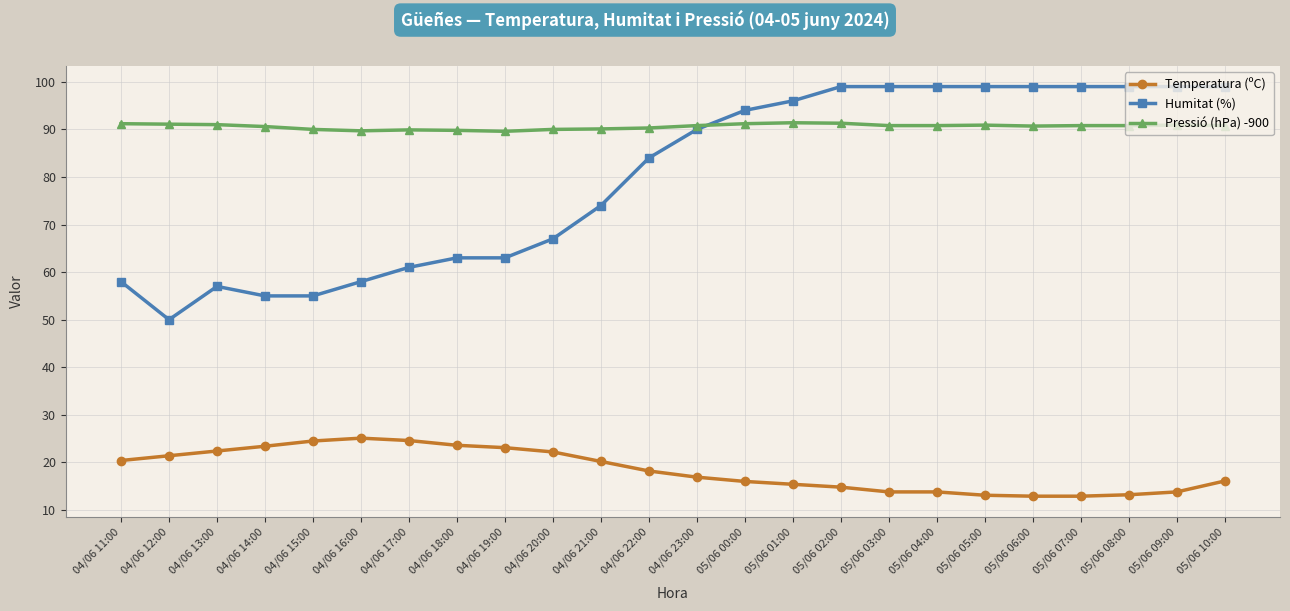

What is the spread (max minus min) of values at 05/06 06:00?

86.1